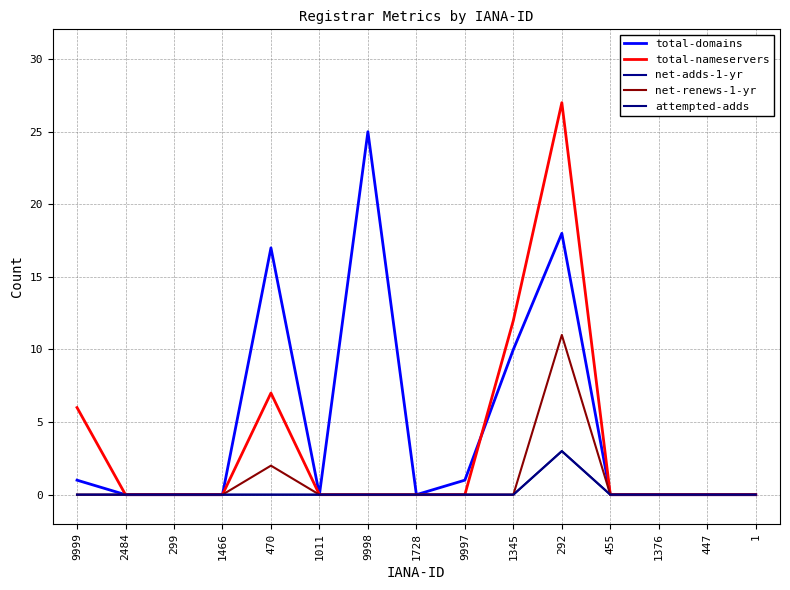

True or false: total-domains and attempted-adds cross at least once.

False